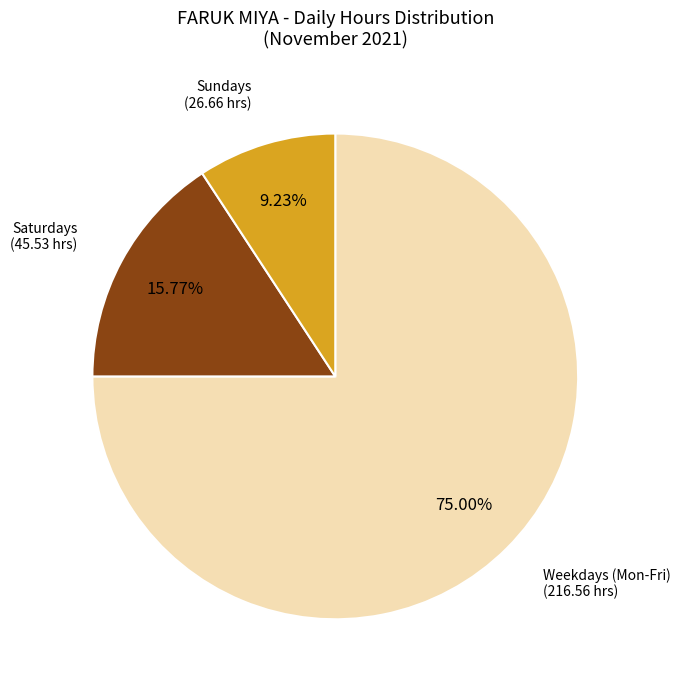

What is the ratio of the value at Saturdays (45.53 hrs) to the value at Sundays (26.66 hrs)?

1.7